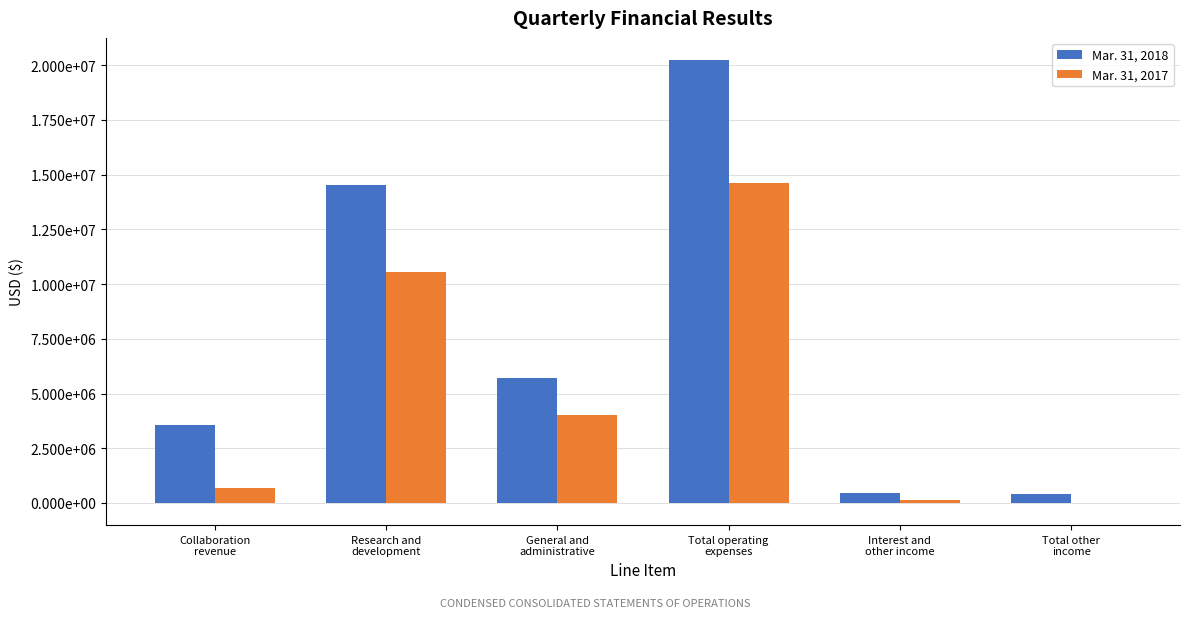

True or false: Mar. 31, 2018 has a value of 446406 at Interest and
other income.

True